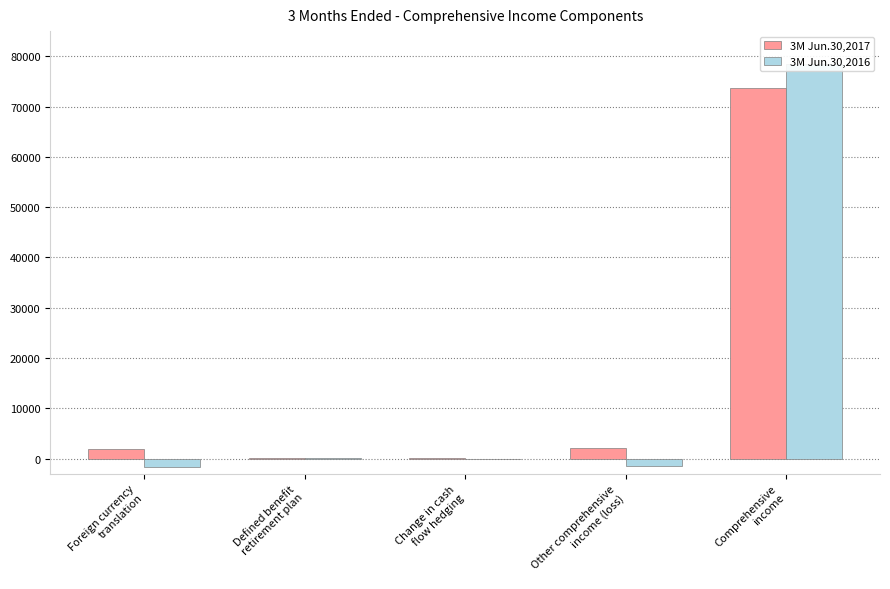

At which label does 3M Jun.30,2017 reach its minimum?

Change in cash
flow hedging